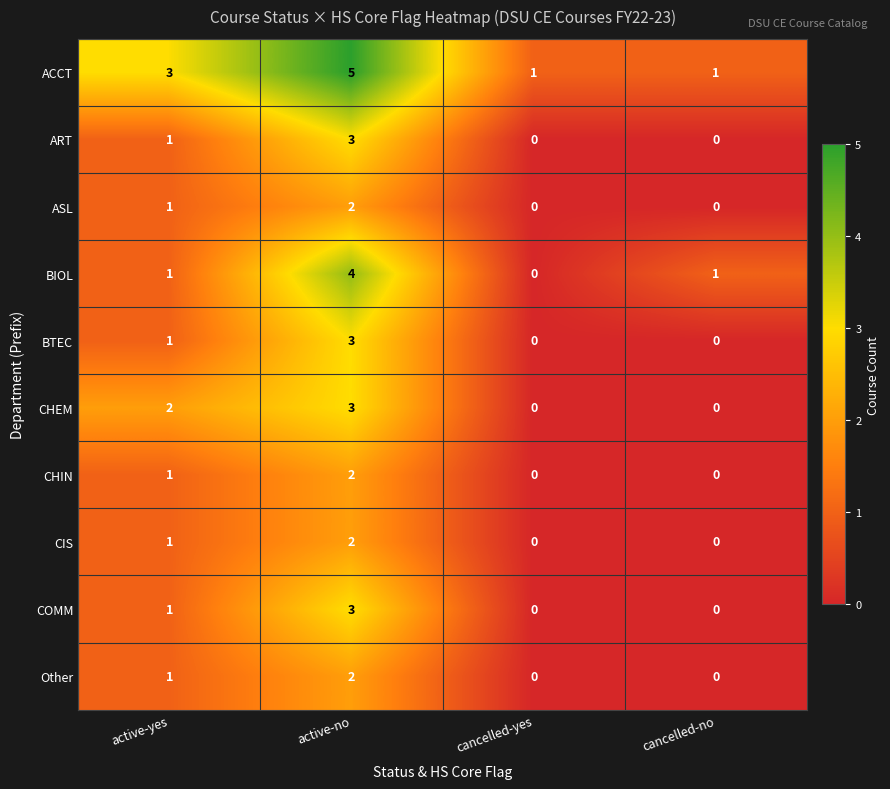

How many categories are shown in the chart?

4